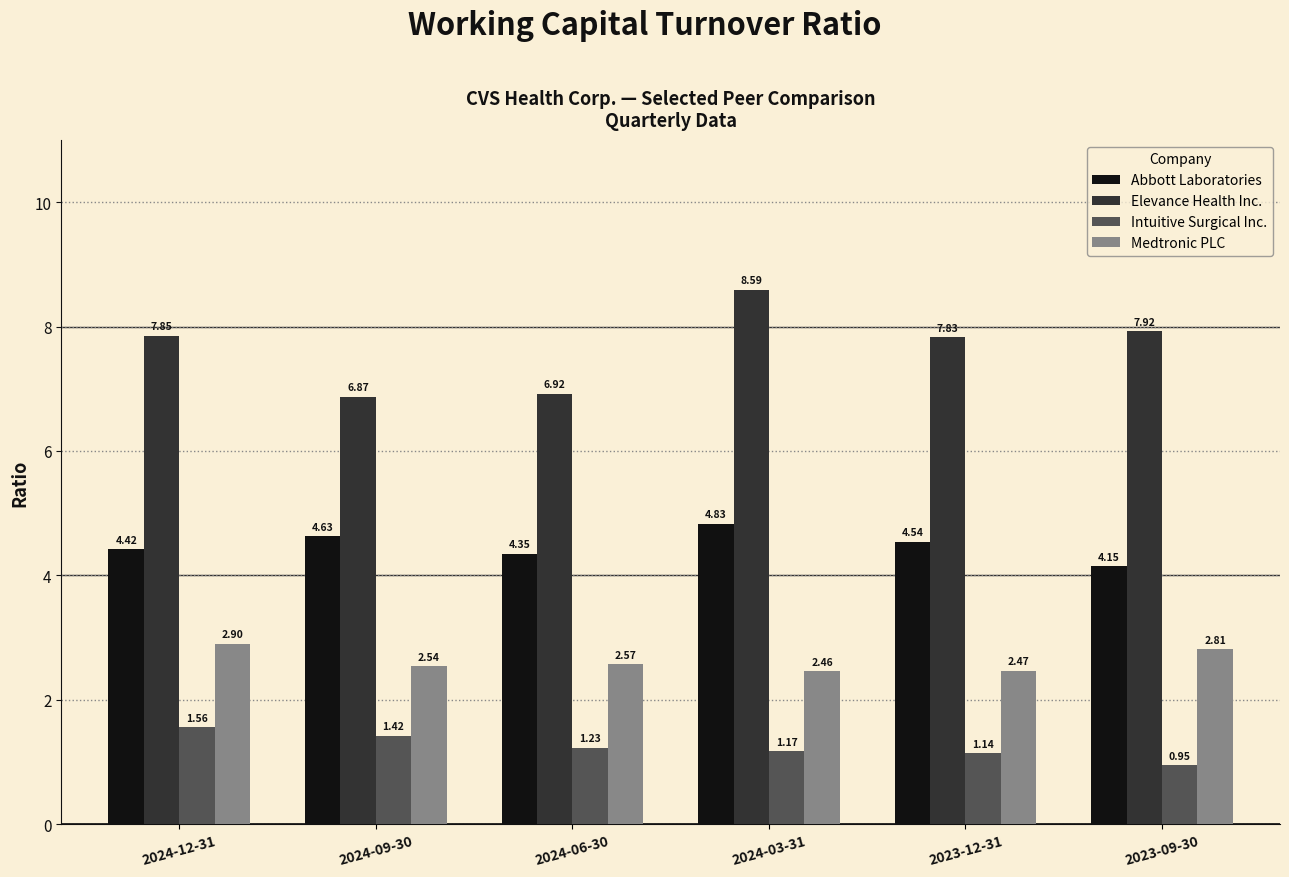

What is the total value across all series at 2024-09-30?

15.5